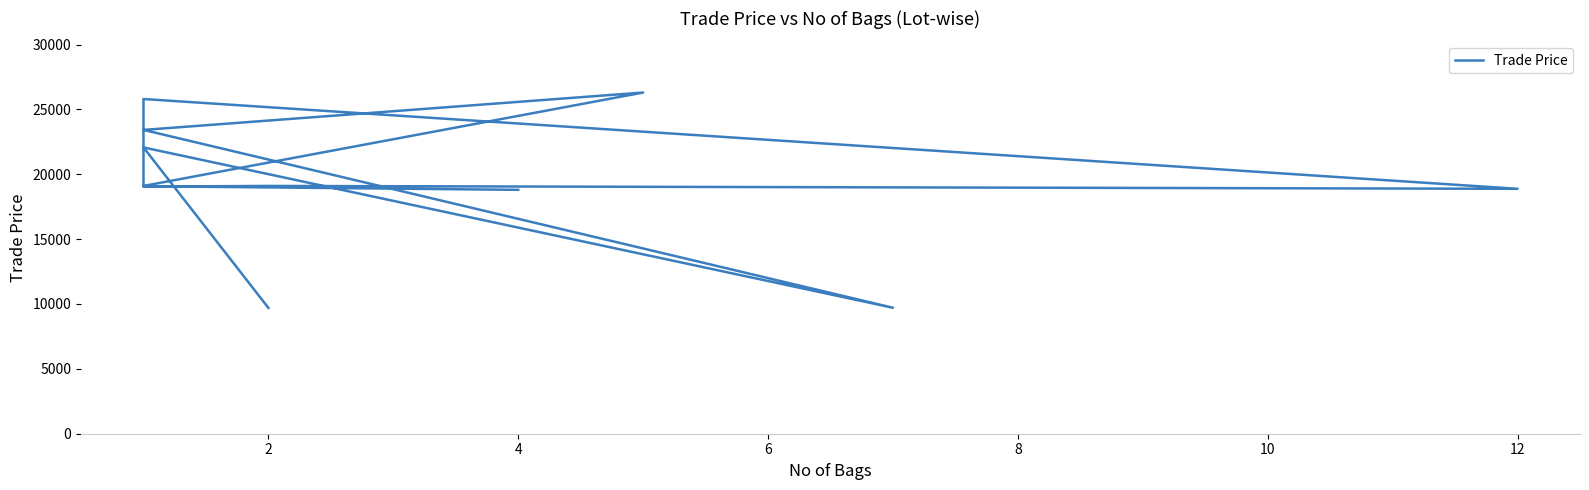

What is the difference between the maximum and minimum values?

16601